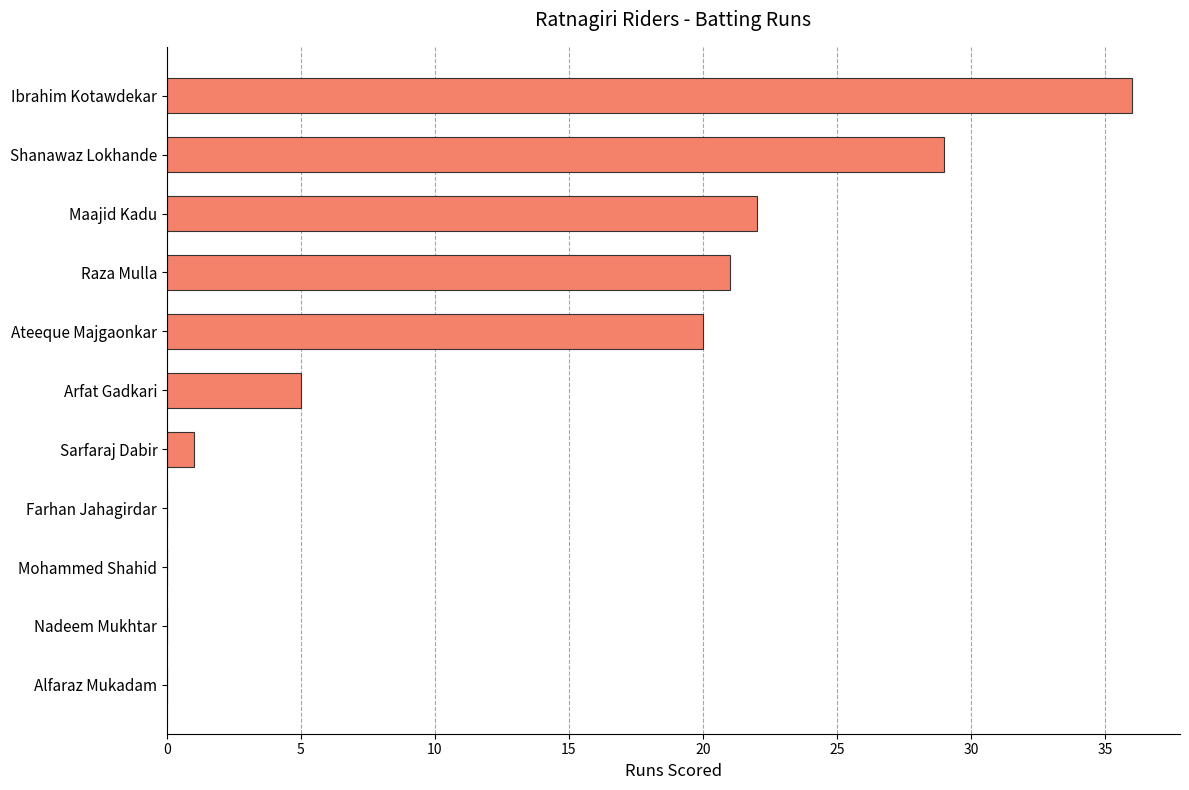

At which label is the value closest to 18?

Ateeque Majgaonkar